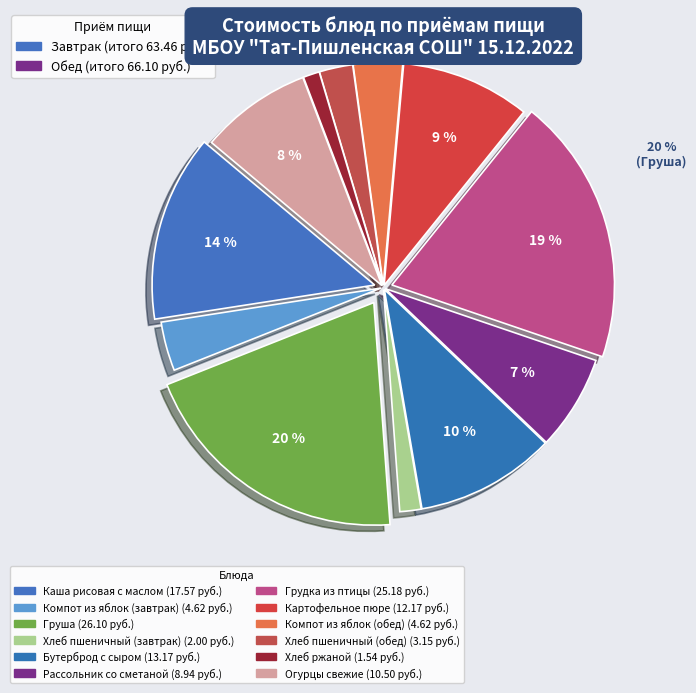

Count the number of slices in the pie.

12